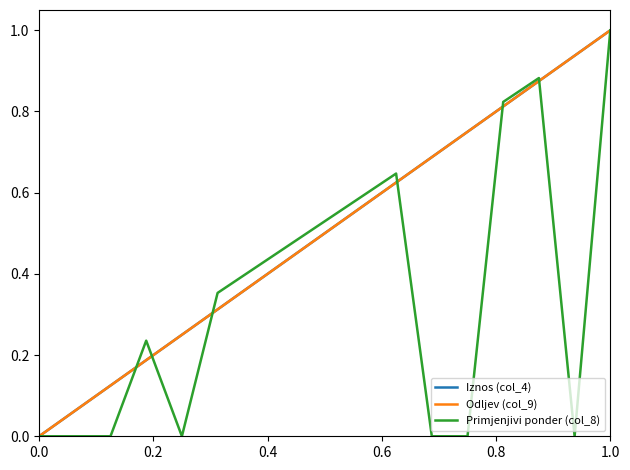

What is the value of the Iznos (col_4) point at the 7th from the left?

0.4